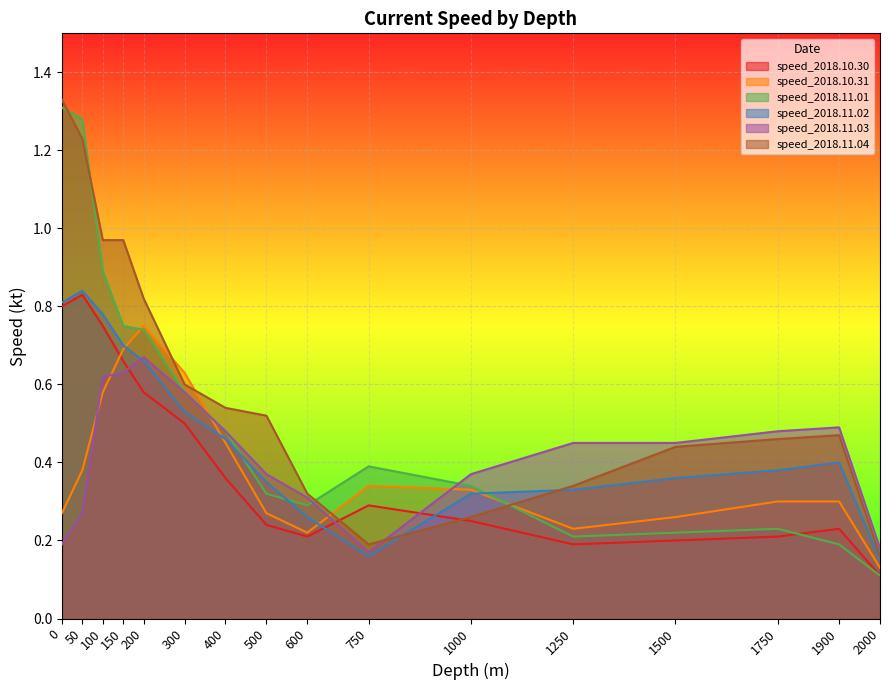

At 600, list the series in order from largest to smallest.

speed_2018.11.04, speed_2018.11.03, speed_2018.11.01, speed_2018.11.02, speed_2018.10.31, speed_2018.10.30